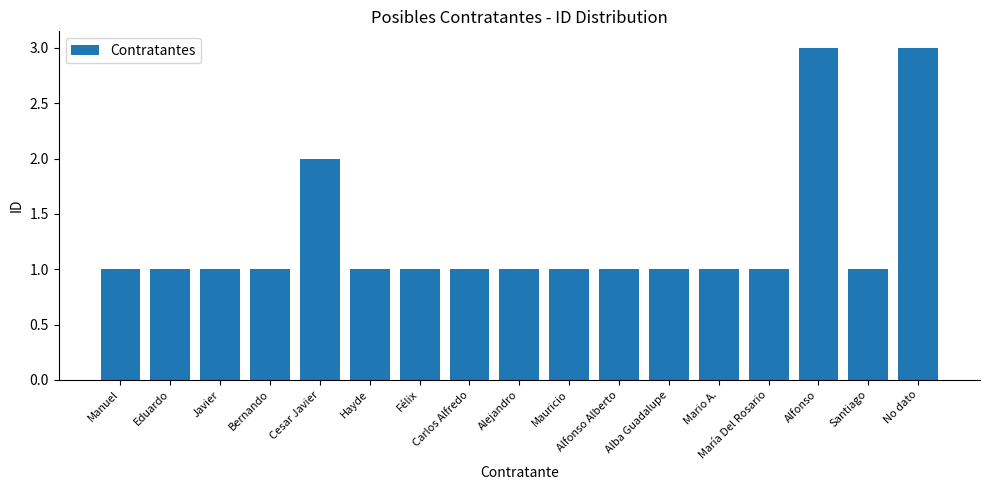

What is the sum of the values at Félix and Carlos Alfredo?

2